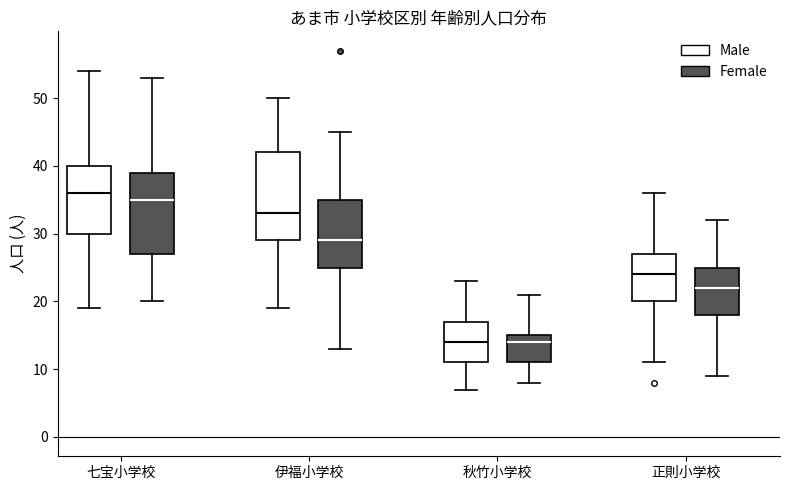

Where does the upper whisker of the box for 伊福小学校 (Female) end on the y-axis? The values are not printed on the chart, so give them approximately, as read against the axis.

45